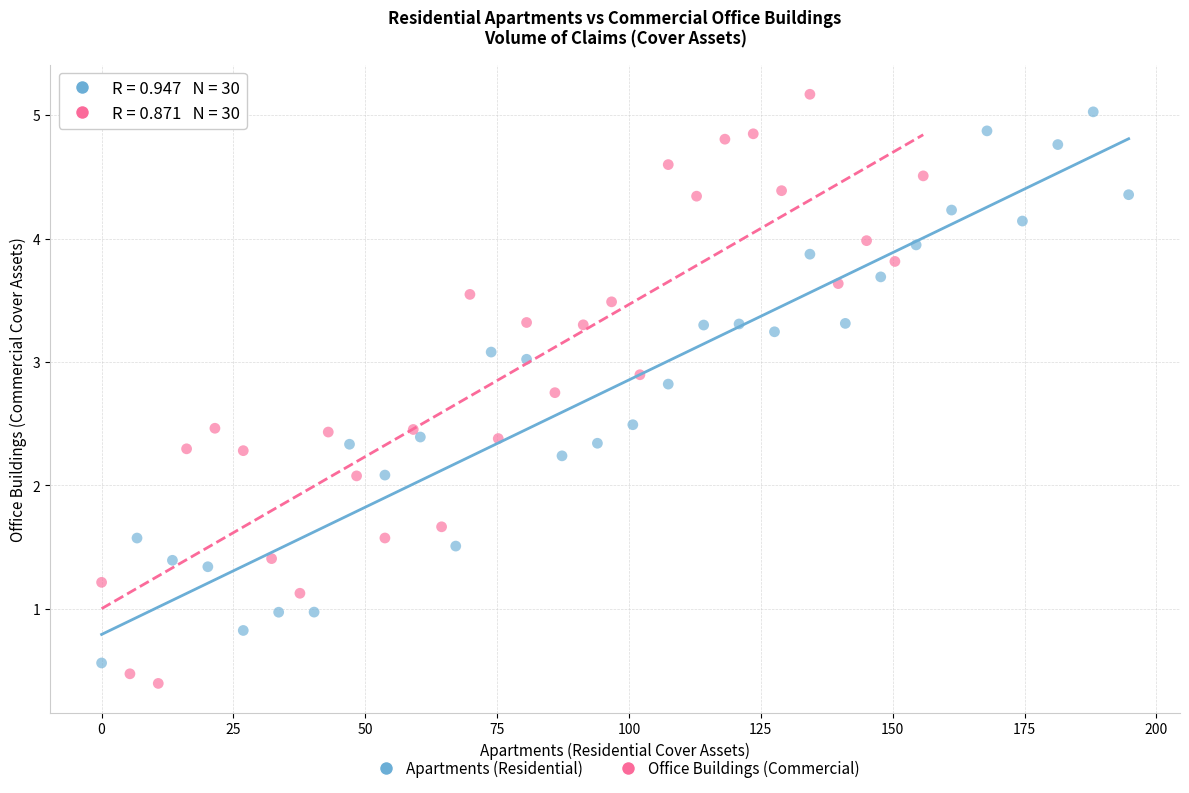

Which series has the largest Y range (max minus min)?

Office Buildings (Commercial)